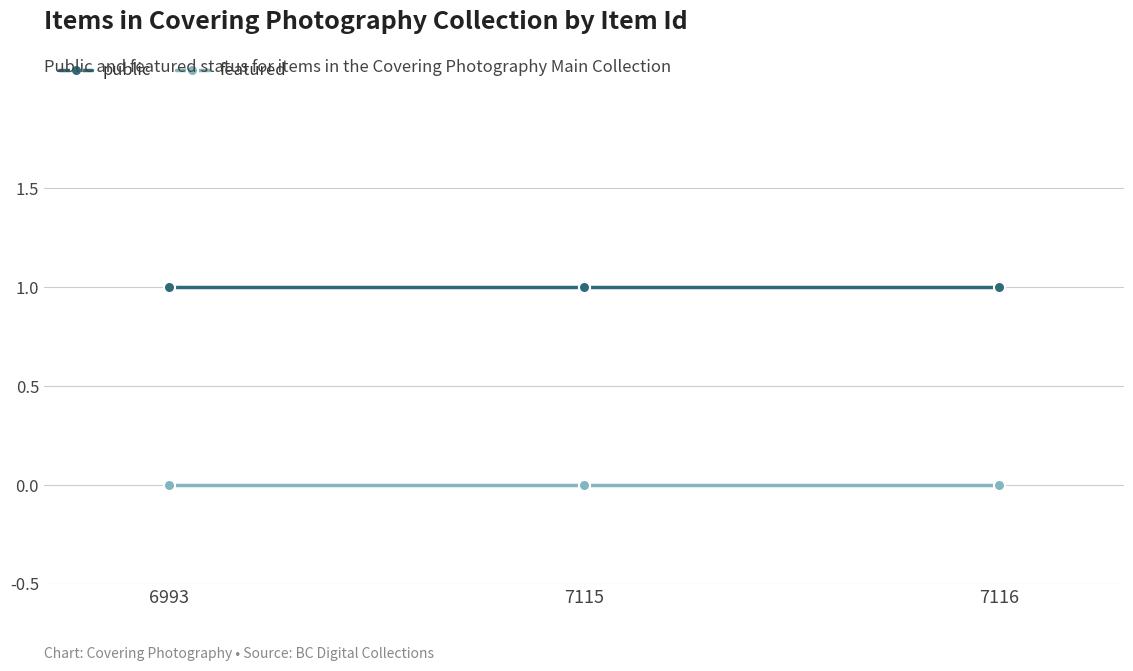

The featured series shows 0 at 6993. True or false?

True